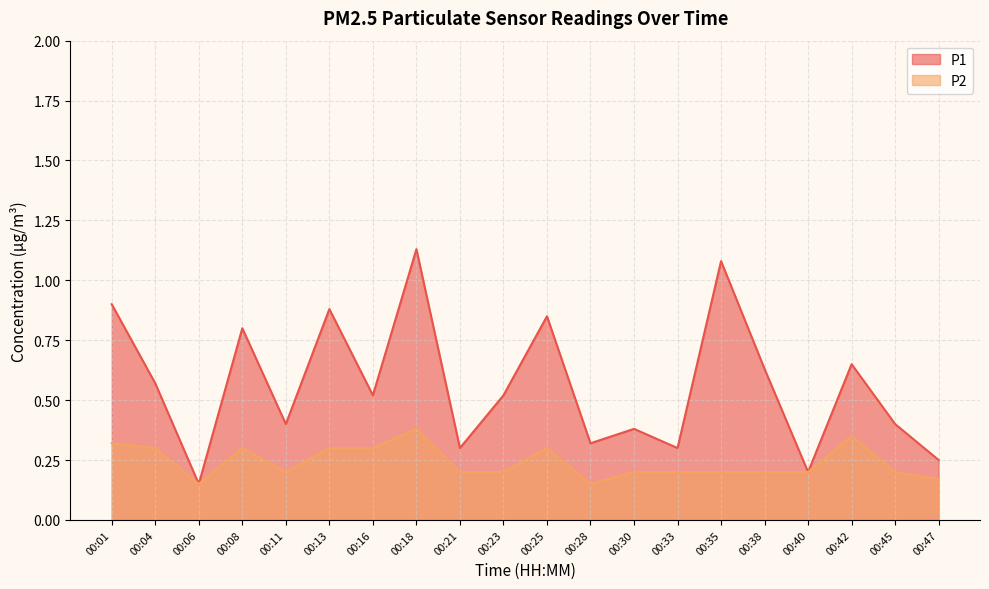

At how many categories does at least one series exceed 0?

20